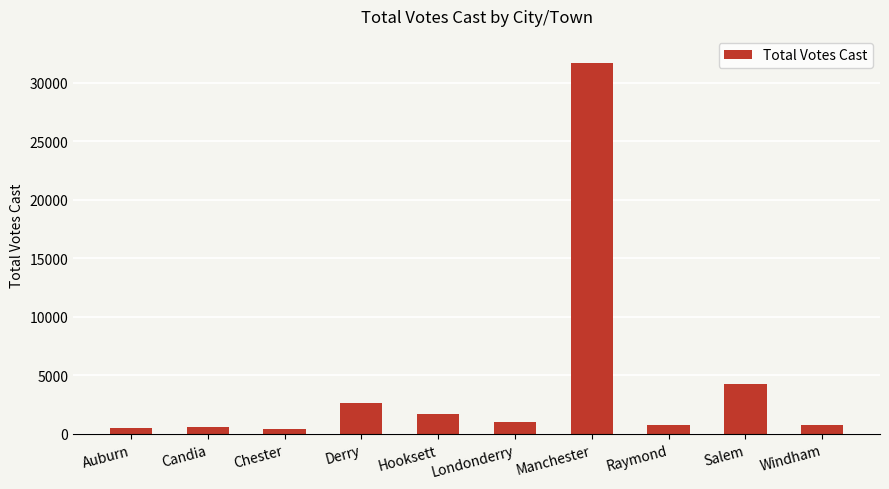

What is the label of the 8th bar from the right?

Chester